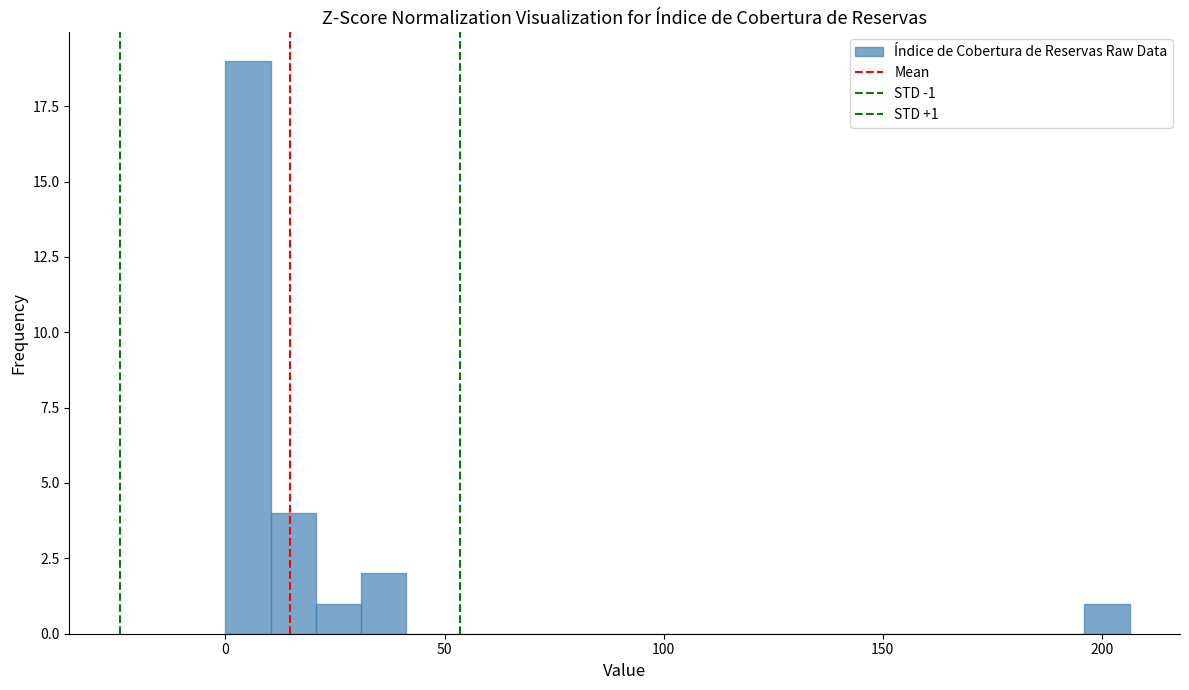

Read against the x-axis, roughly where is the centre of the tallest bar?

5